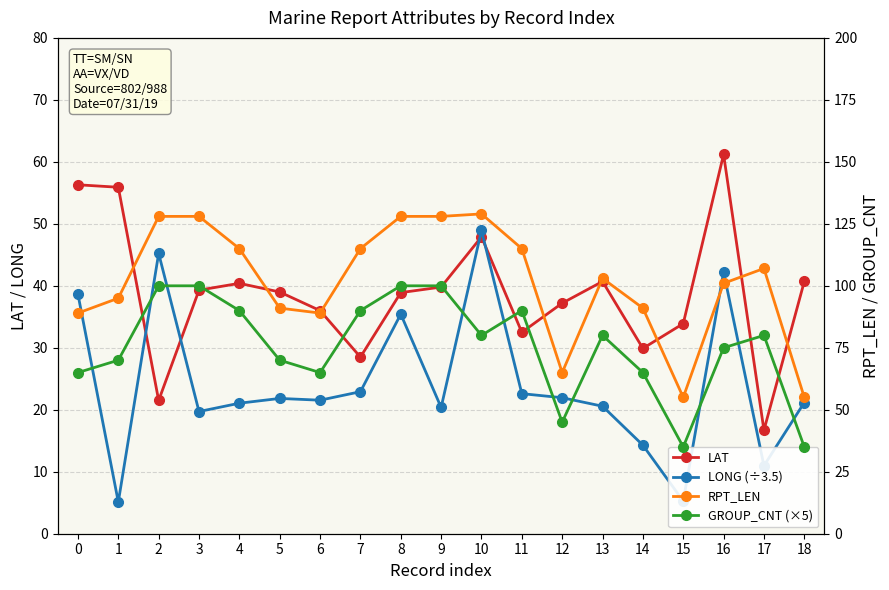

Reading left to right, what are all the values shown in this chart?

LAT: 0=56.3	1=55.9	2=21.5	3=39.3	4=40.4	5=39.0	6=36.0	7=28.5	8=38.9	9=39.8	10=47.9	11=32.5	12=37.2	13=40.7	14=29.9	15=33.9	16=61.2	17=16.7	18=40.7
LONG (÷3.5): 0=38.6	1=5.1	2=45.2	3=19.7	4=21.1	5=21.8	6=21.5	7=22.9	8=35.4	9=20.4	10=48.9	11=22.6	12=21.9	13=20.6	14=14.3	15=5.3	16=42.2	17=11.0	18=21.2
RPT_LEN: 0=89.0	1=95.0	2=128.0	3=128.0	4=115.0	5=91.0	6=89.0	7=115.0	8=128.0	9=128.0	10=129.0	11=115.0	12=65.0	13=103.0	14=91.0	15=55.0	16=101.0	17=107.0	18=55.0
GROUP_CNT (×5): 0=65.0	1=70.0	2=100.0	3=100.0	4=90.0	5=70.0	6=65.0	7=90.0	8=100.0	9=100.0	10=80.0	11=90.0	12=45.0	13=80.0	14=65.0	15=35.0	16=75.0	17=80.0	18=35.0